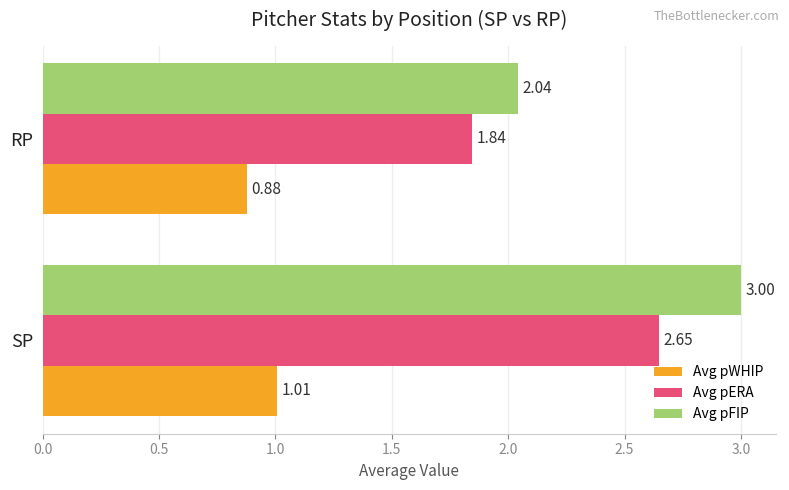

How many data points in Avg pERA are above 2?

1